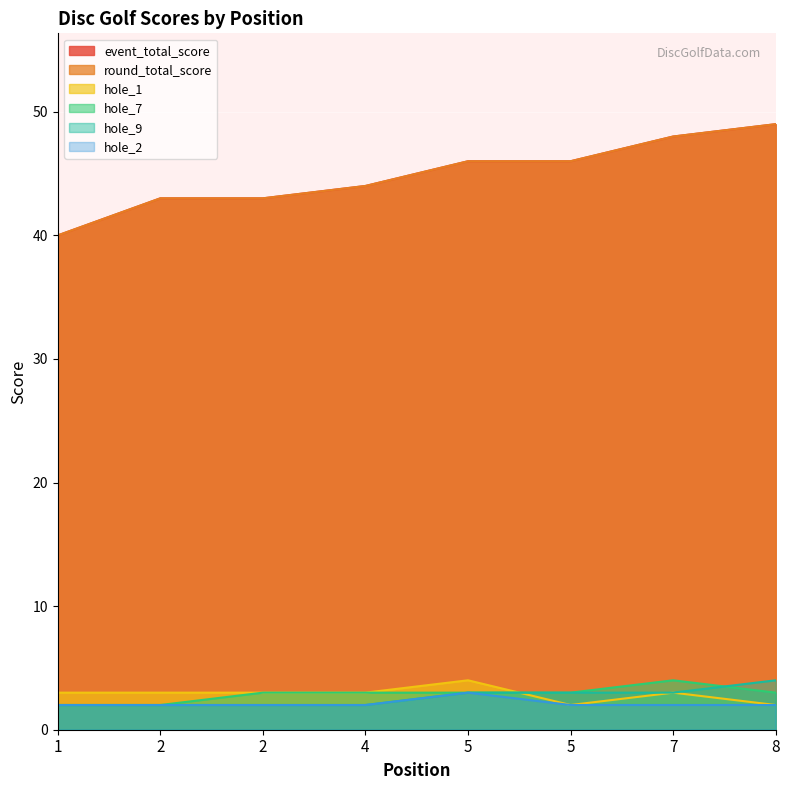

List the labels in order of hole_2 value, largest first.

5, 1, 2, 2, 4, 5, 7, 8